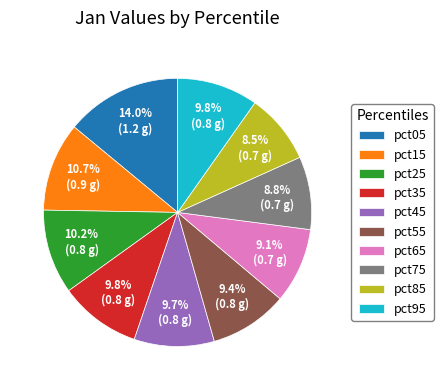

What percentage is the pct75 slice, to the nearest percent?

9%